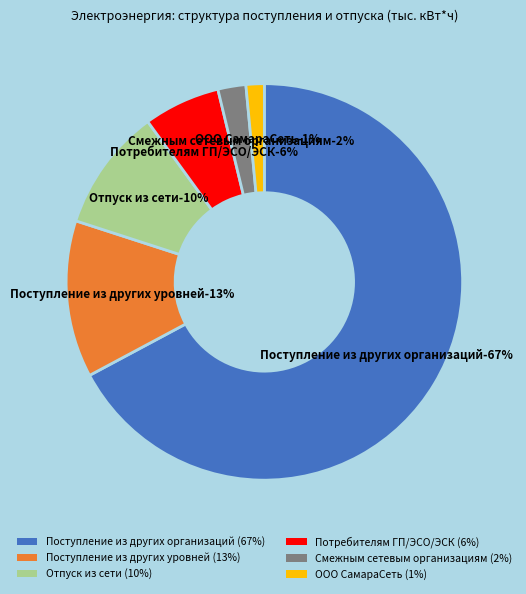

Which has a higher value, ООО СамараСеть or Поступление из других уровней?

Поступление из других уровней